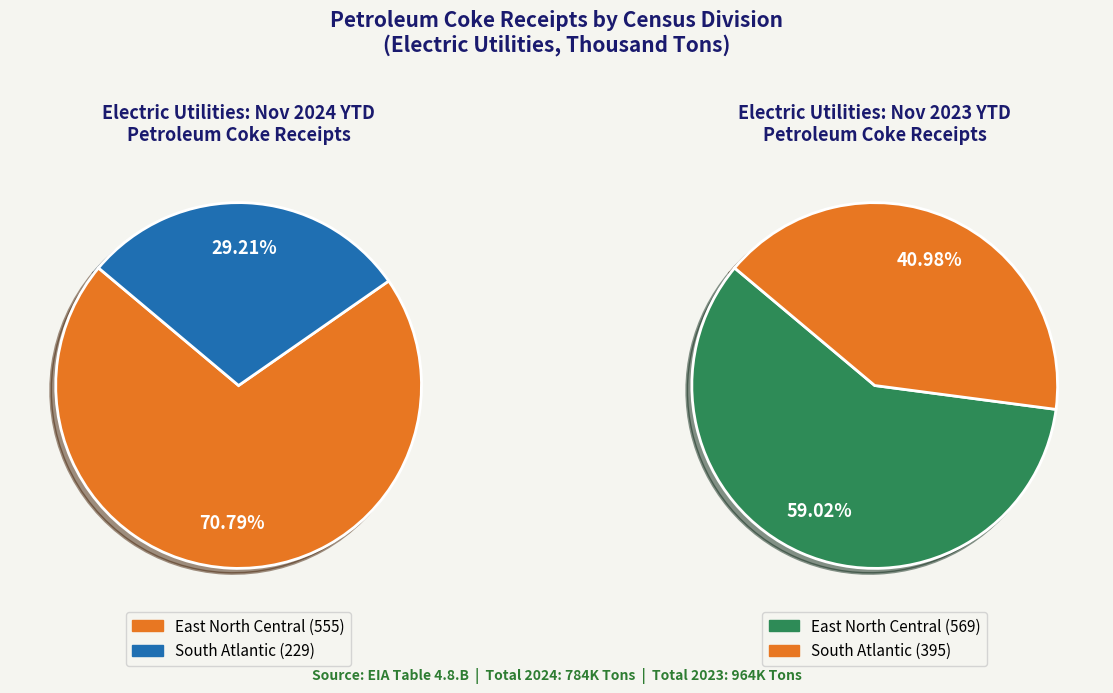

Which slice is the largest?

East North Central